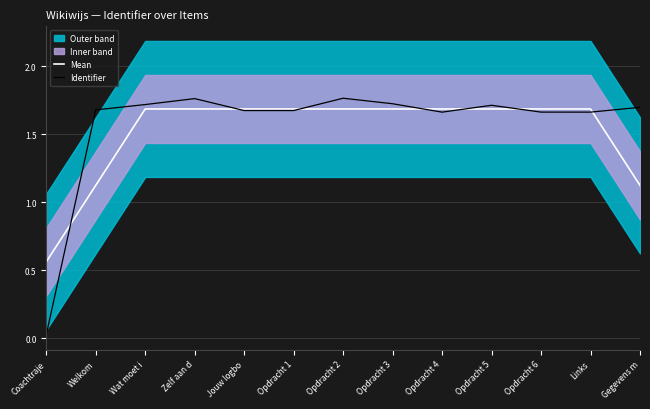

At which label does Mean first exceed 1?

Welkom